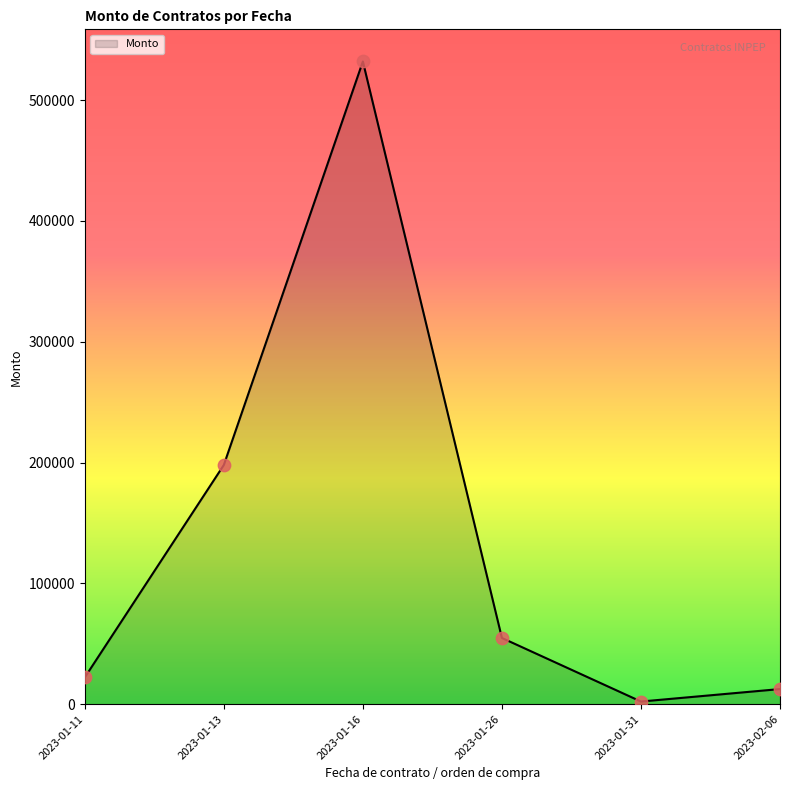

Which has a higher value, 2023-01-26 or 2023-01-31?

2023-01-26